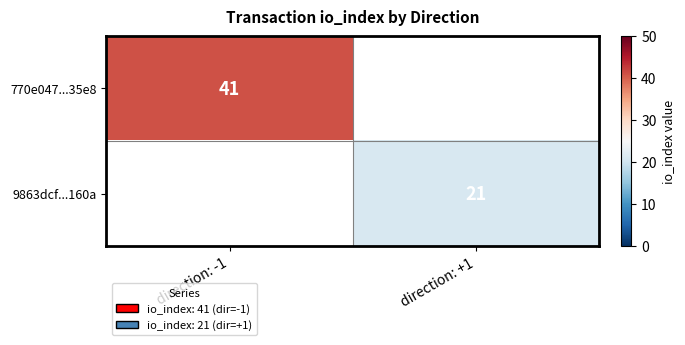

True or false: 770e047...35e8 has a value of 41 at direction: -1.

True